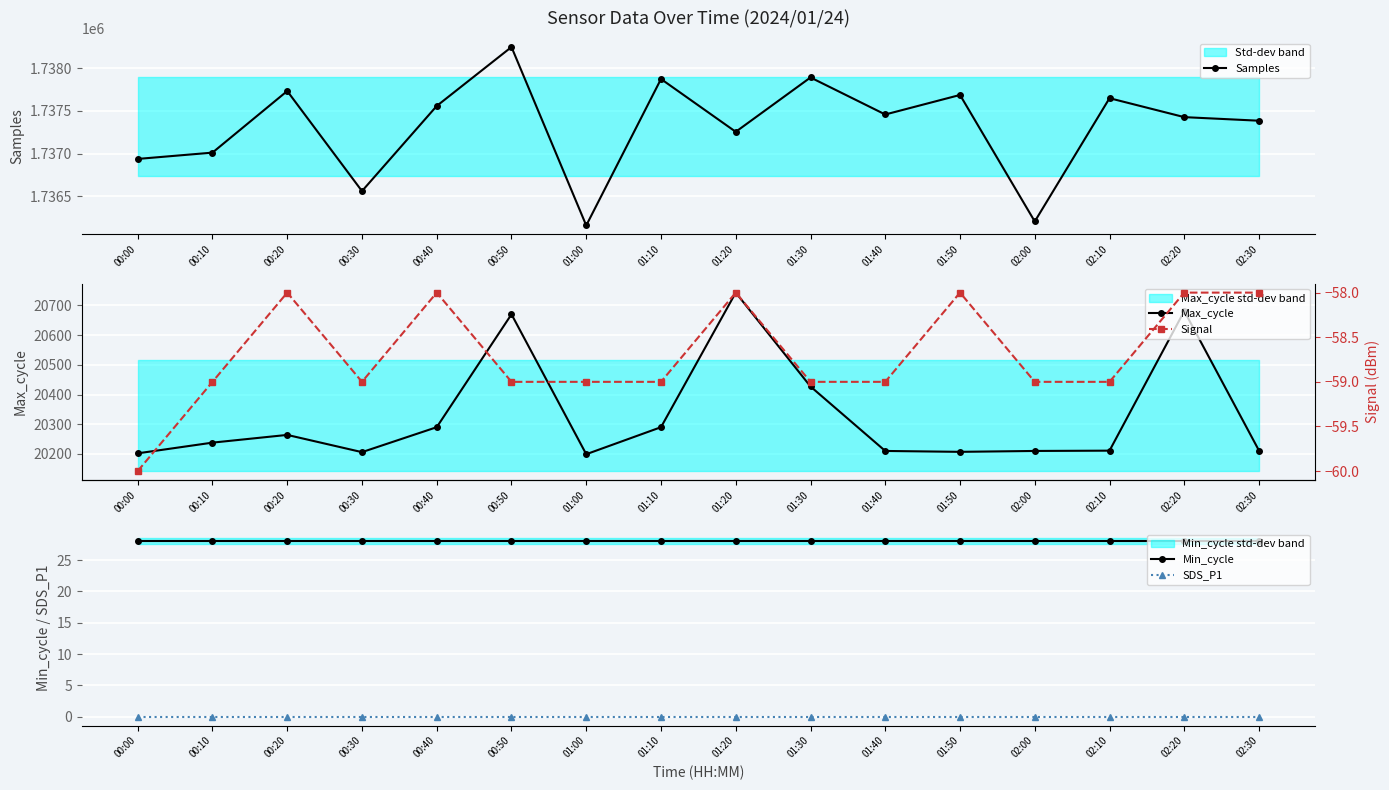

Which series changed the most between 00:40 and 01:30?

Samples